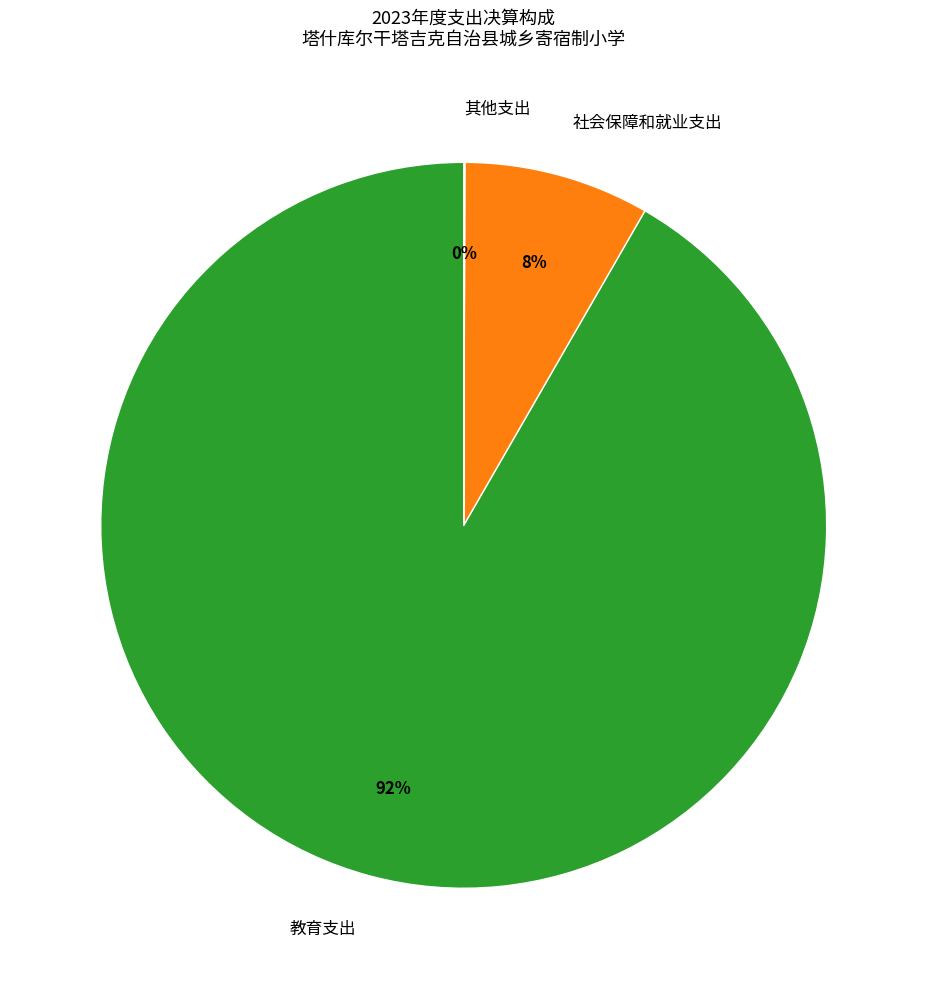

True or false: 社会保障和就业支出 accounts for 15% of the total.

False